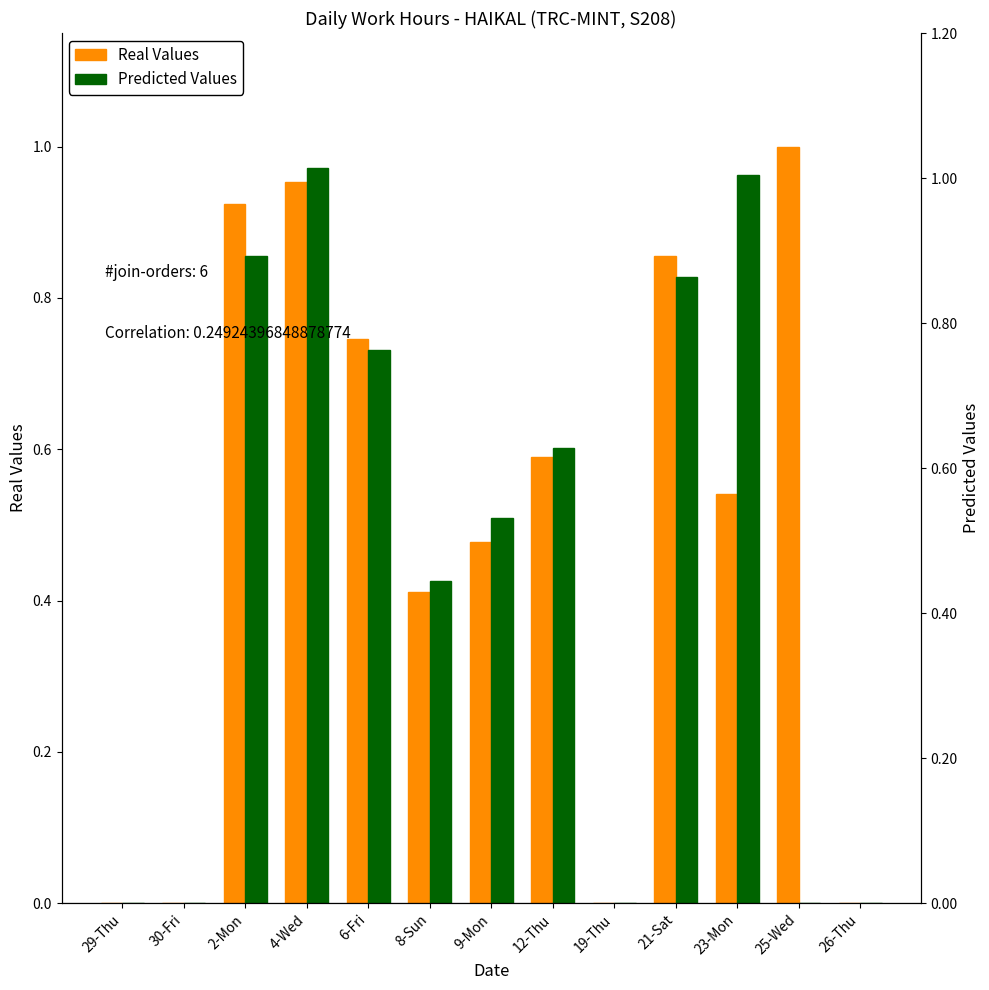

List the series in order of their peak value, highest first.

Real Values, Predicted Values